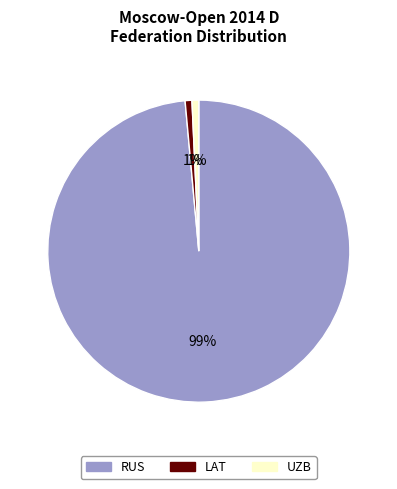

To the nearest percent, what is the average slice percentage?

33%